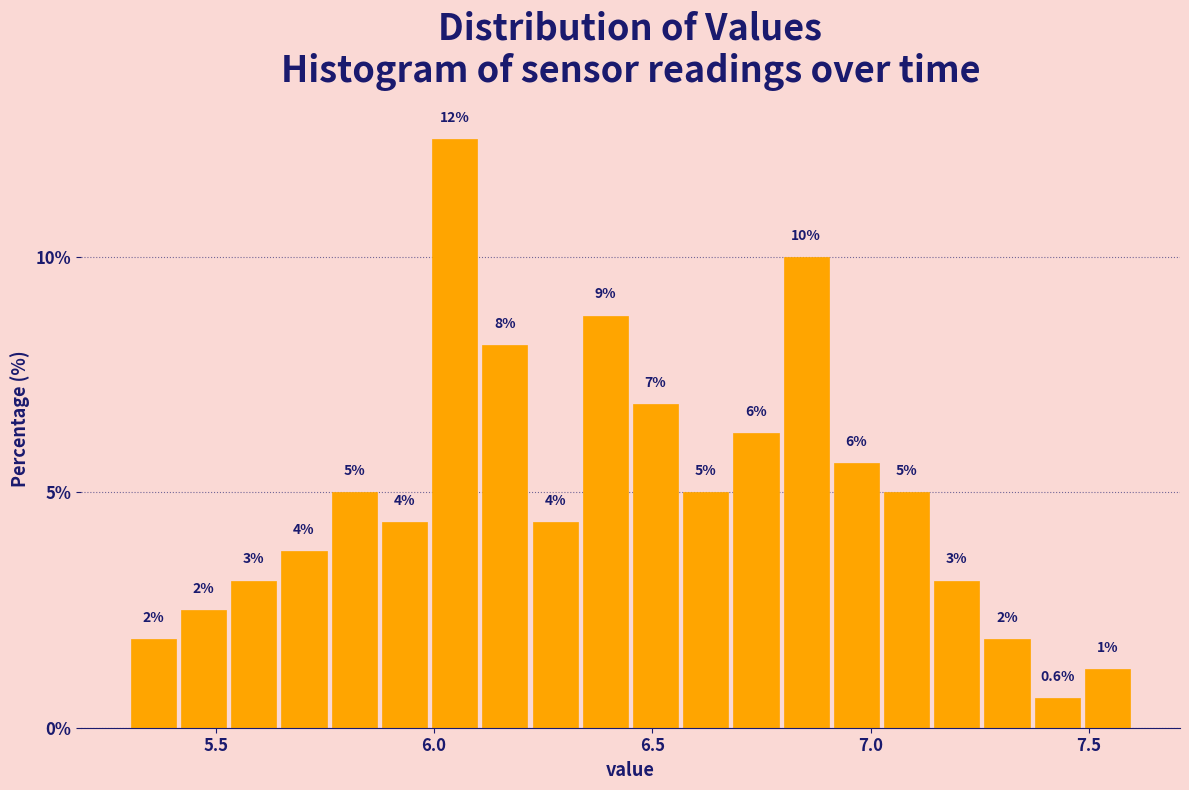

Read against the x-axis, roughly where is the centre of the tallest bar?

6.05